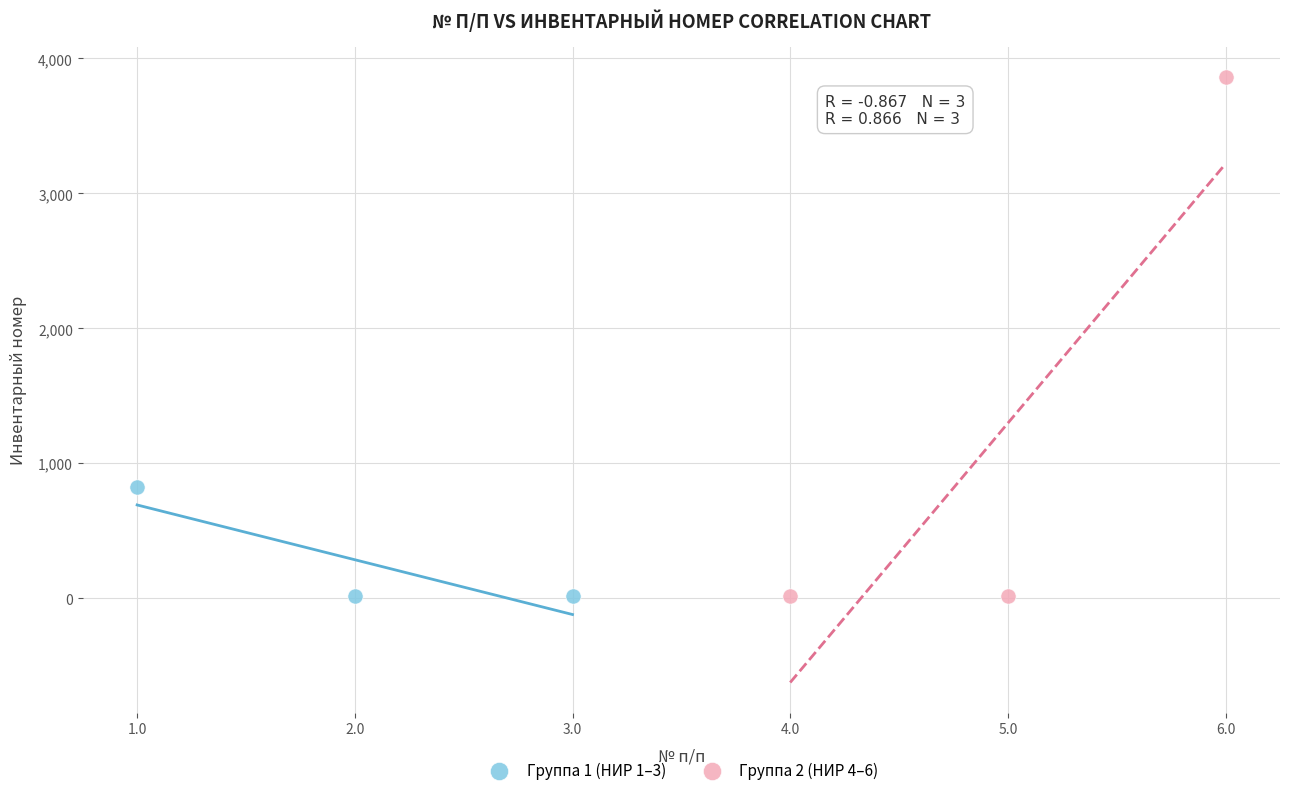

Which series has the largest Y range (max minus min)?

Группа 2 (НИР 4–6)